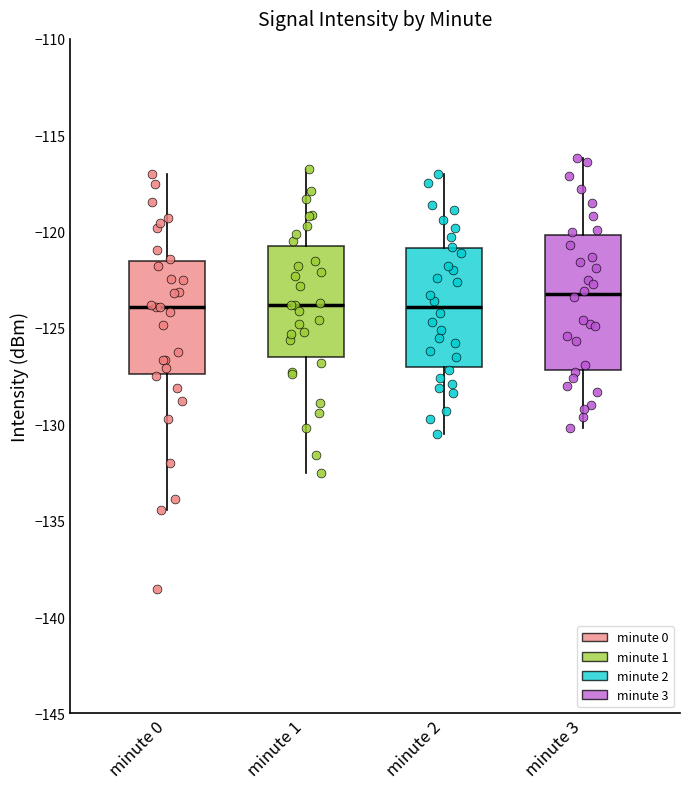

Which box is the tallest, from its lower edge to its upper edge?

minute 3